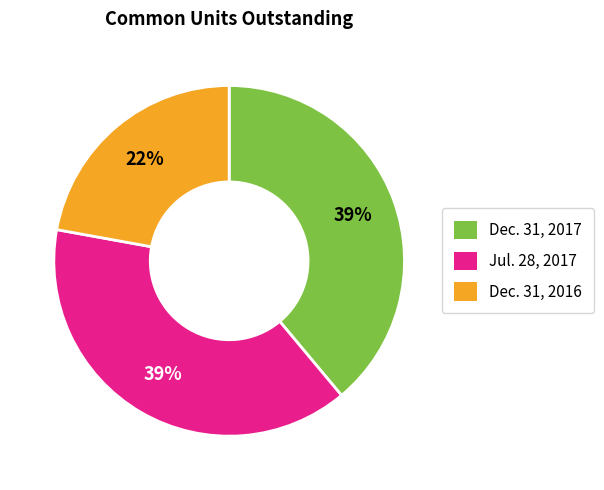

To the nearest percent, what is the difference between the largest and smallest slice percentages?

17%